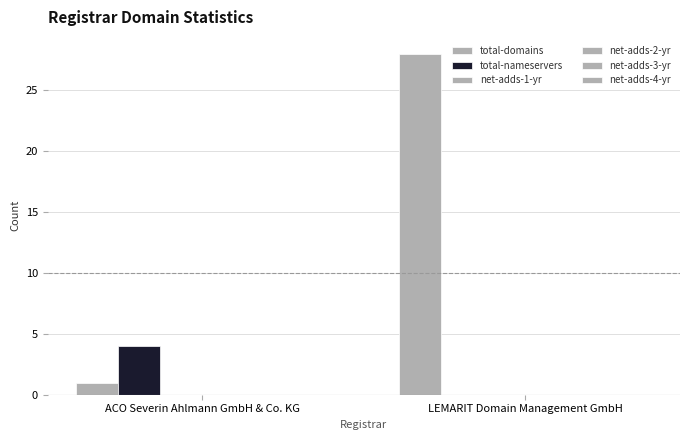

Which series has the largest total across all categories?

total-domains